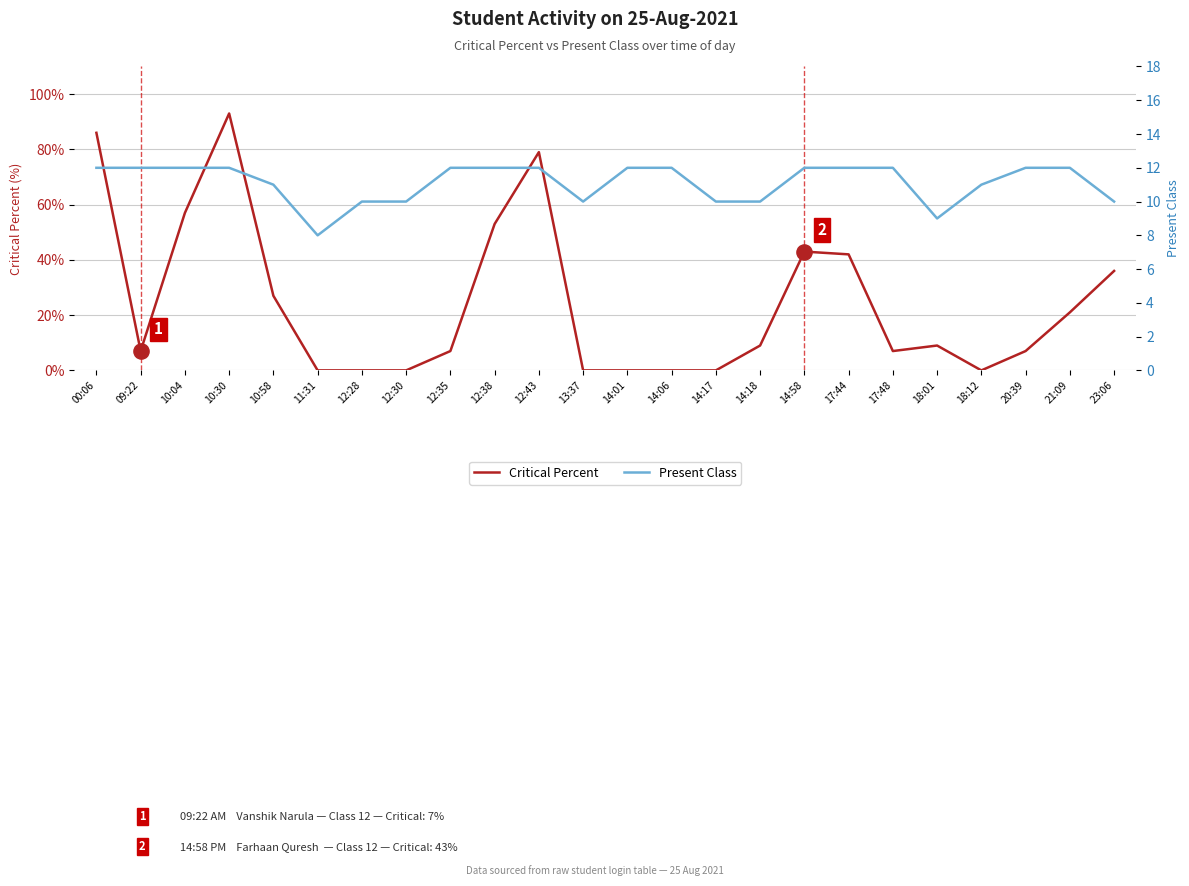

What is the total value across all series at 18:12?

11